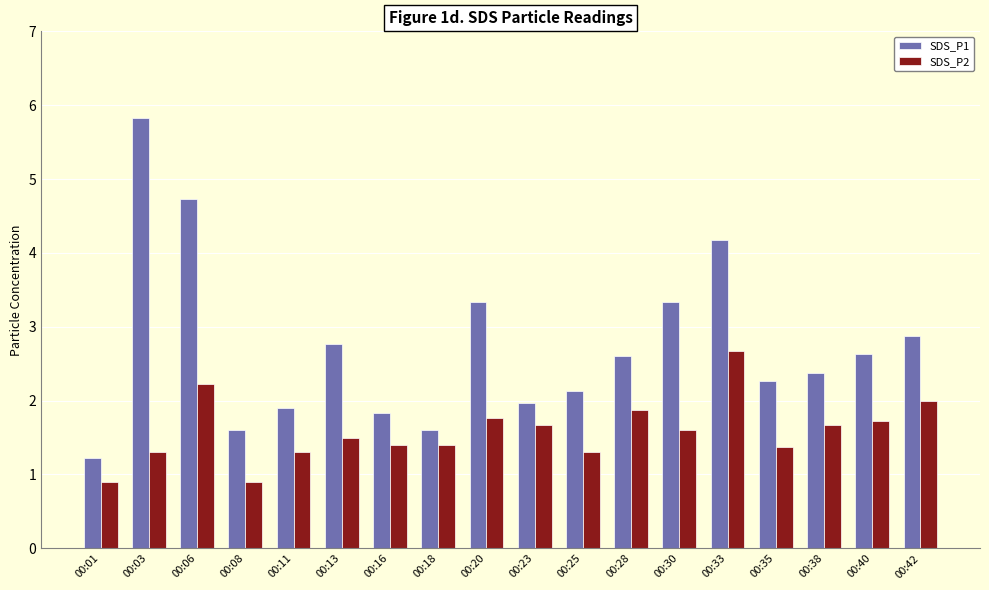

The value of SDS_P1 at 00:16 is 1.8. True or false?

True